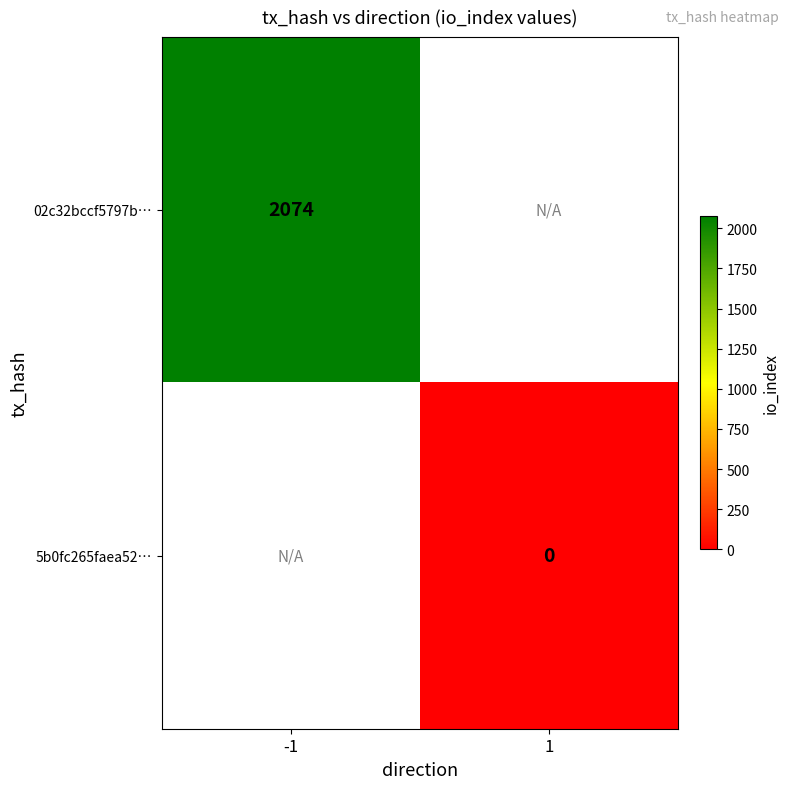

Count the number of data series in this chart.

2